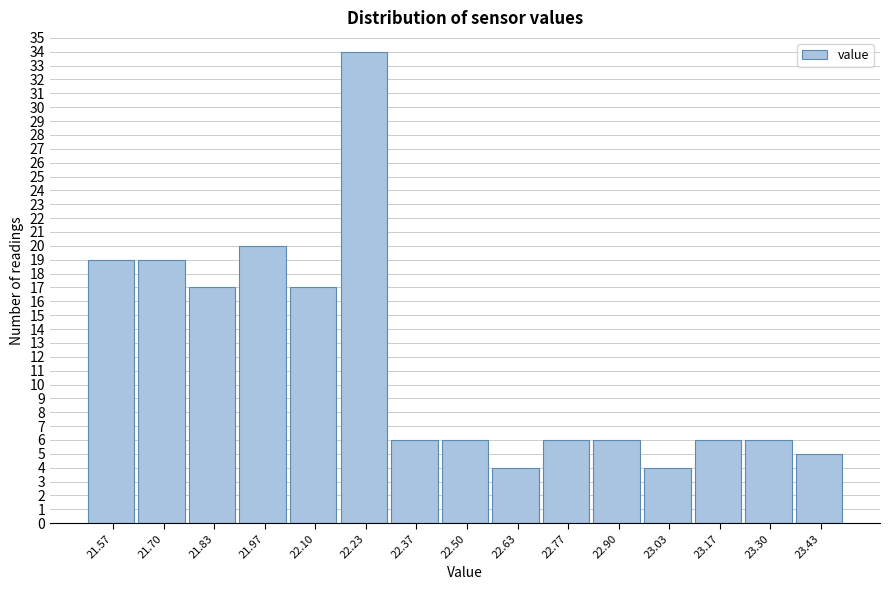

What is the height of the bar covering 22.30 to 22.44 on the x-axis? Neither the bar edges nor the heights are printed on the chart, so give them approximately, as read against the axes.

6